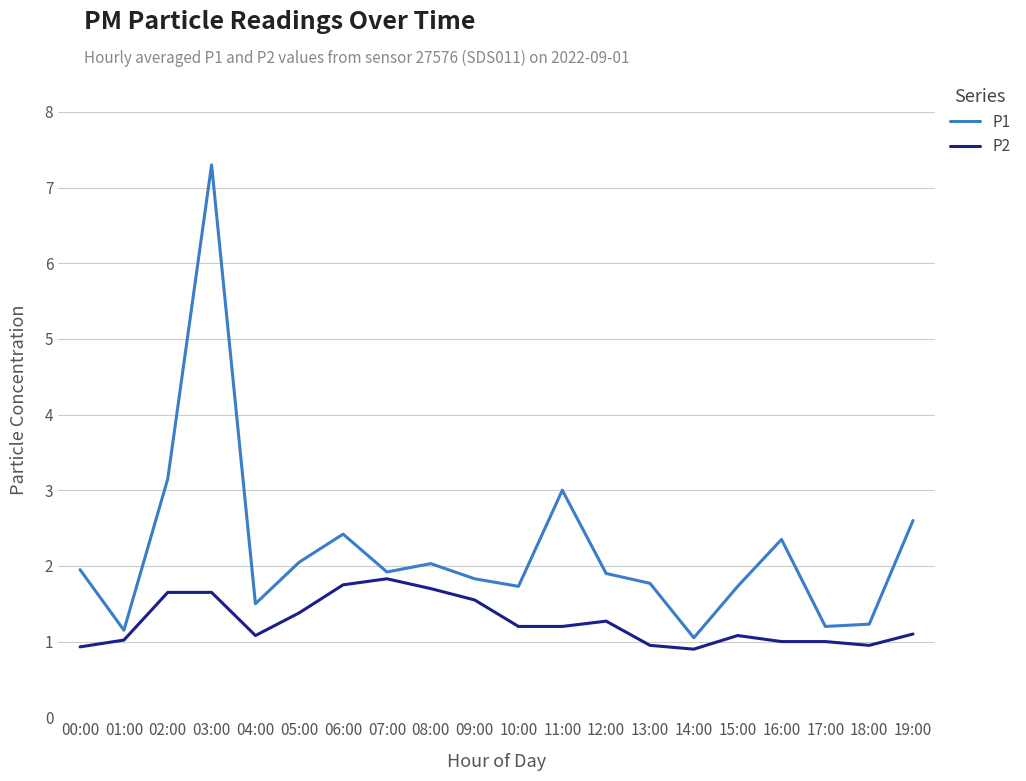

Is the value of P1 at 03:00 greater than the value of P2 at 08:00?

Yes